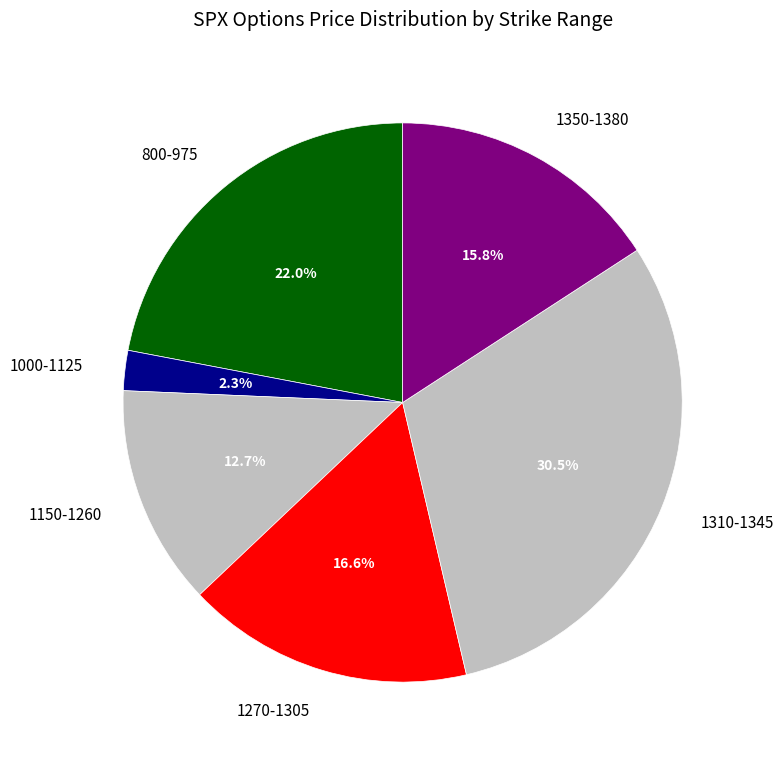

Rank the categories by value from highest to lowest.

1310-1345, 800-975, 1270-1305, 1350-1380, 1150-1260, 1000-1125